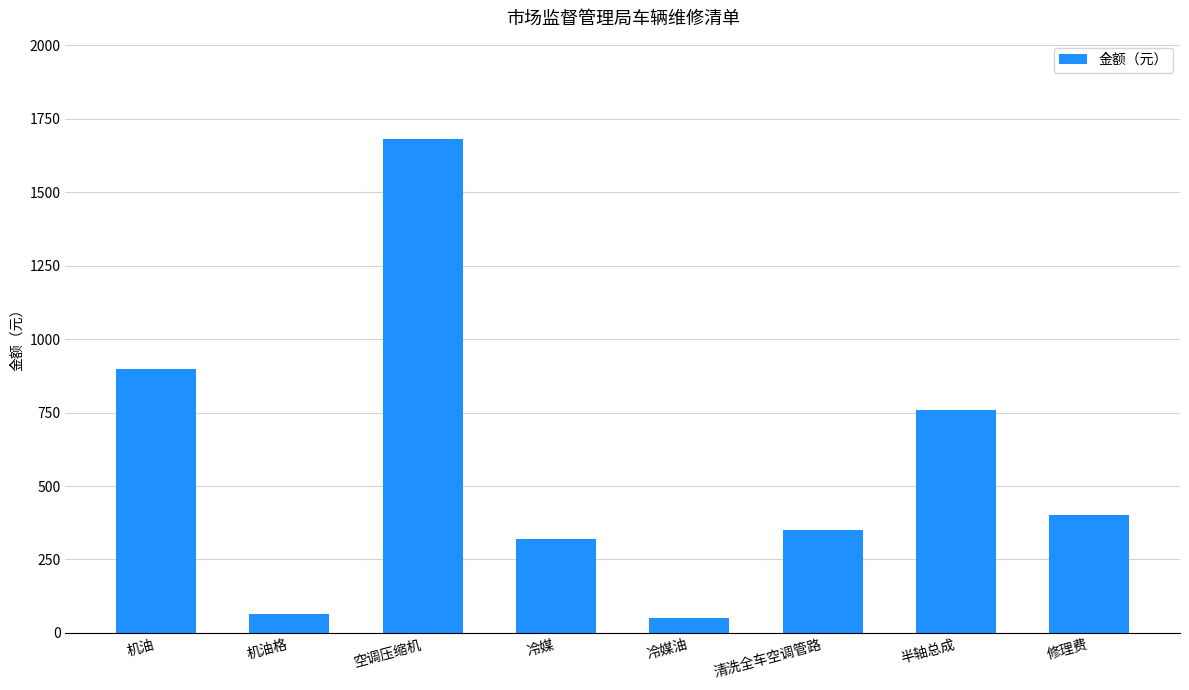

What is the sum of the values at 空调压缩机 and 修理费?

2080